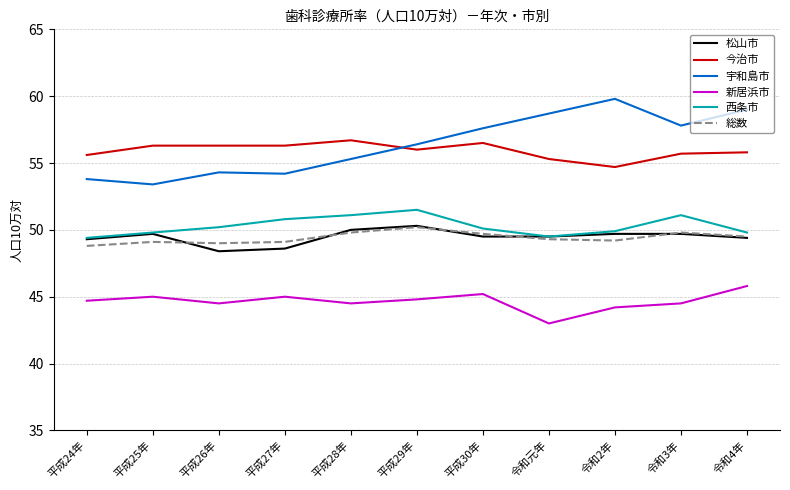

How many lines are shown in the chart?

6